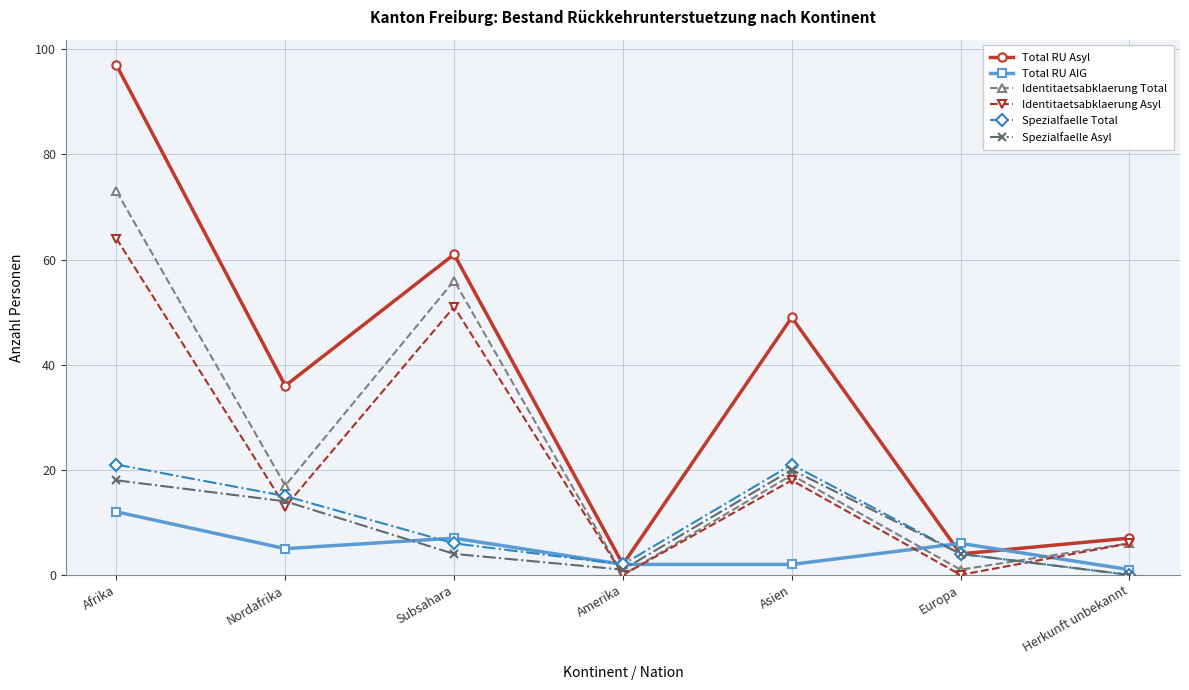

What position from the right is Nordafrika?

6